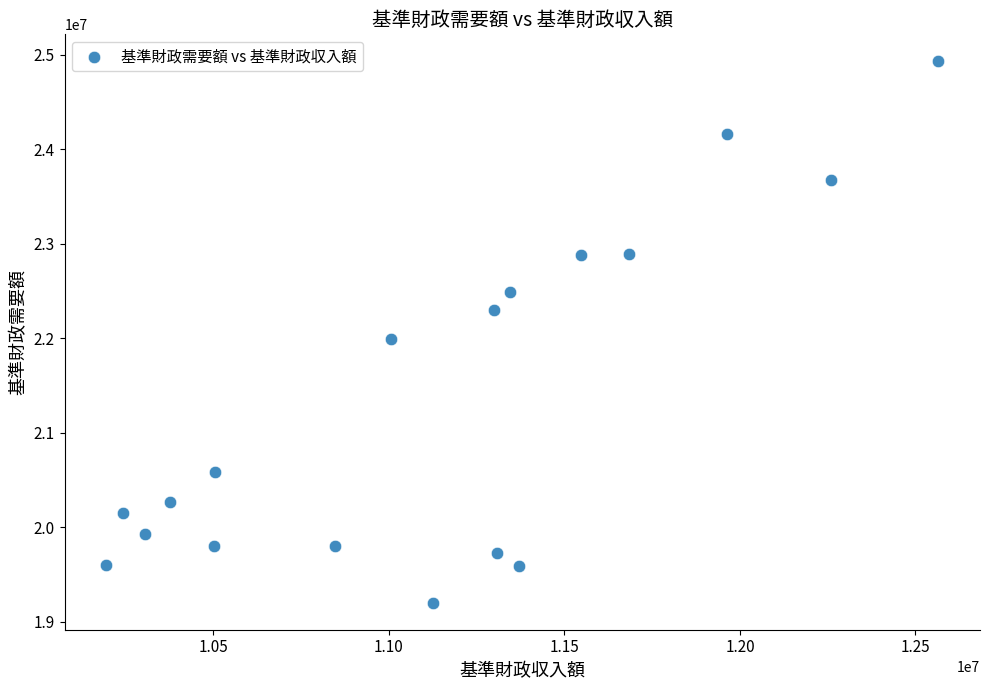

What Y value in the scatter plot is closest to 22067307?

21993908